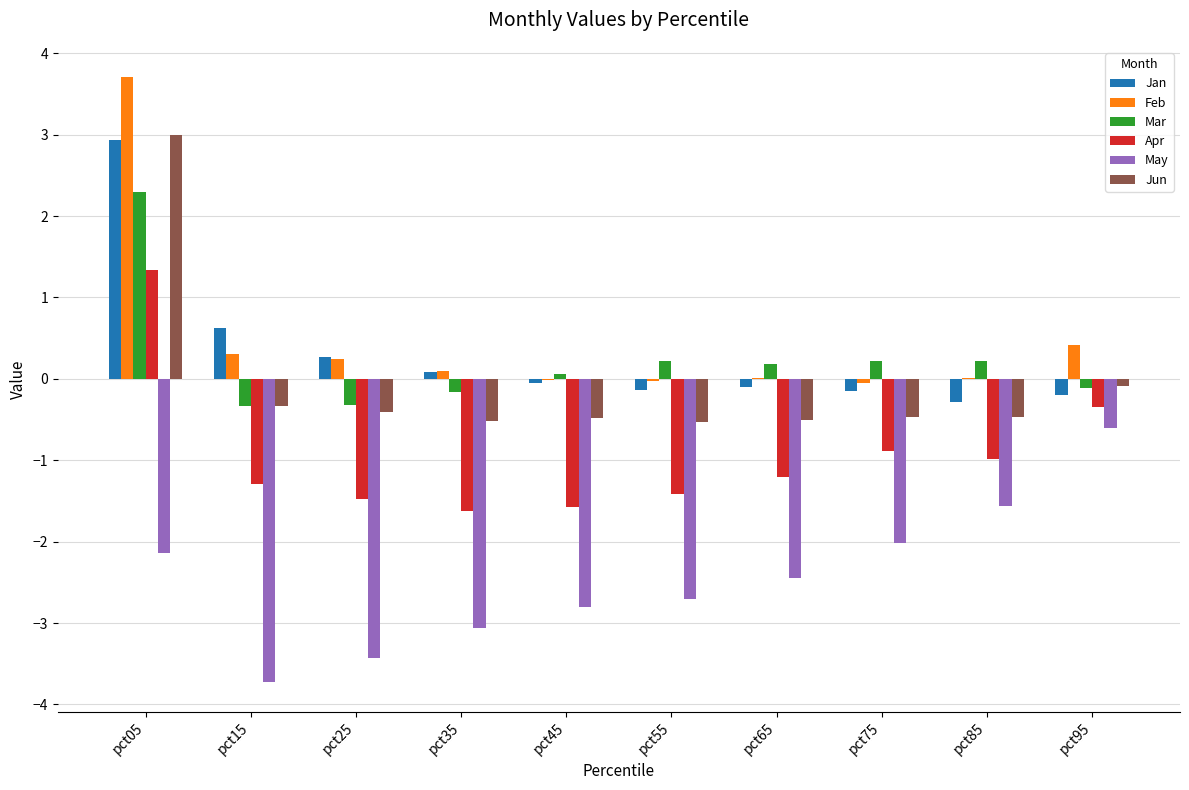

How many values in Jun are above zero?

1